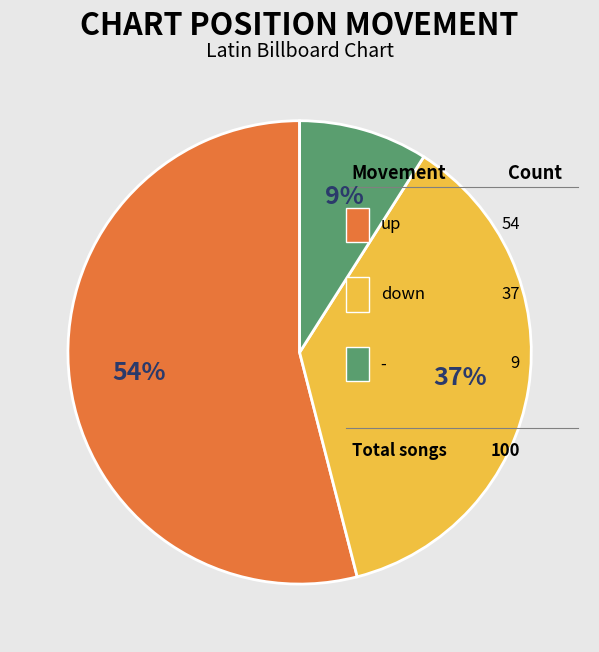

Count the number of slices in the pie.

3